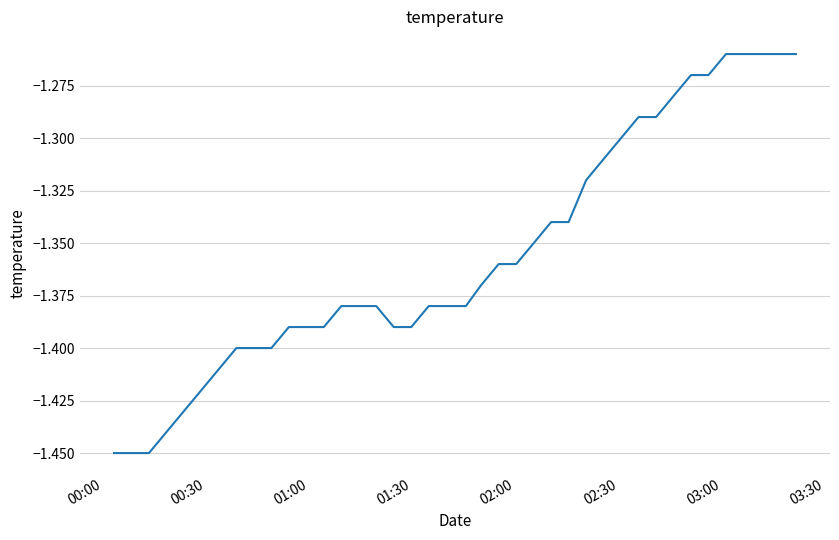

Does the chart have visible grid lines?

Yes